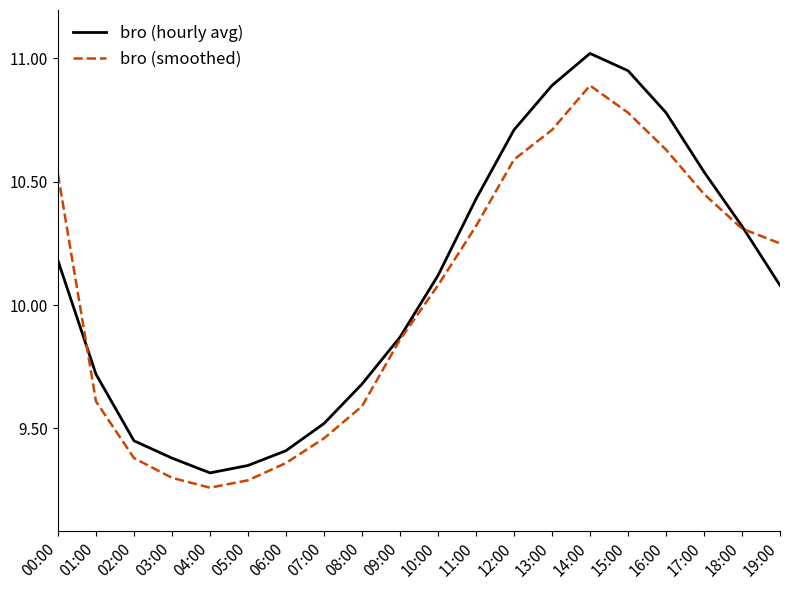

What is the total value across all series at 11:00?

20.8